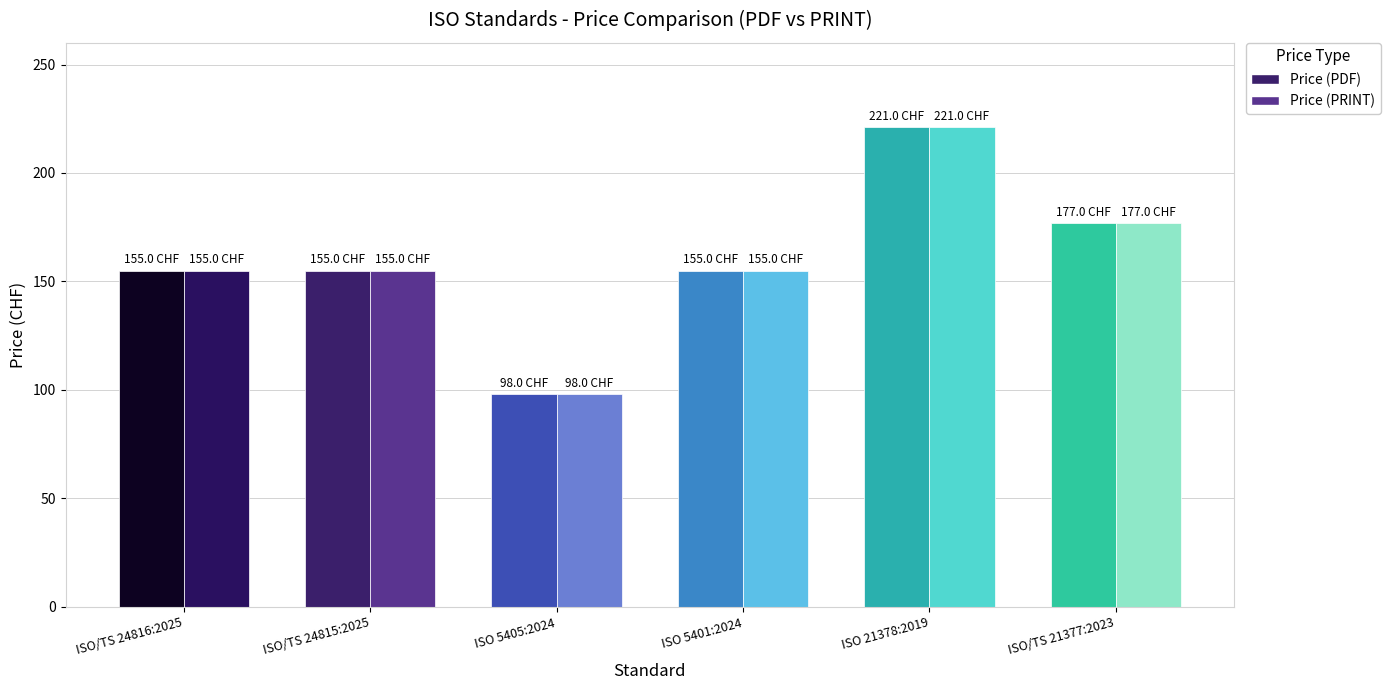

Which series has the largest total across all categories?

Price (PDF)